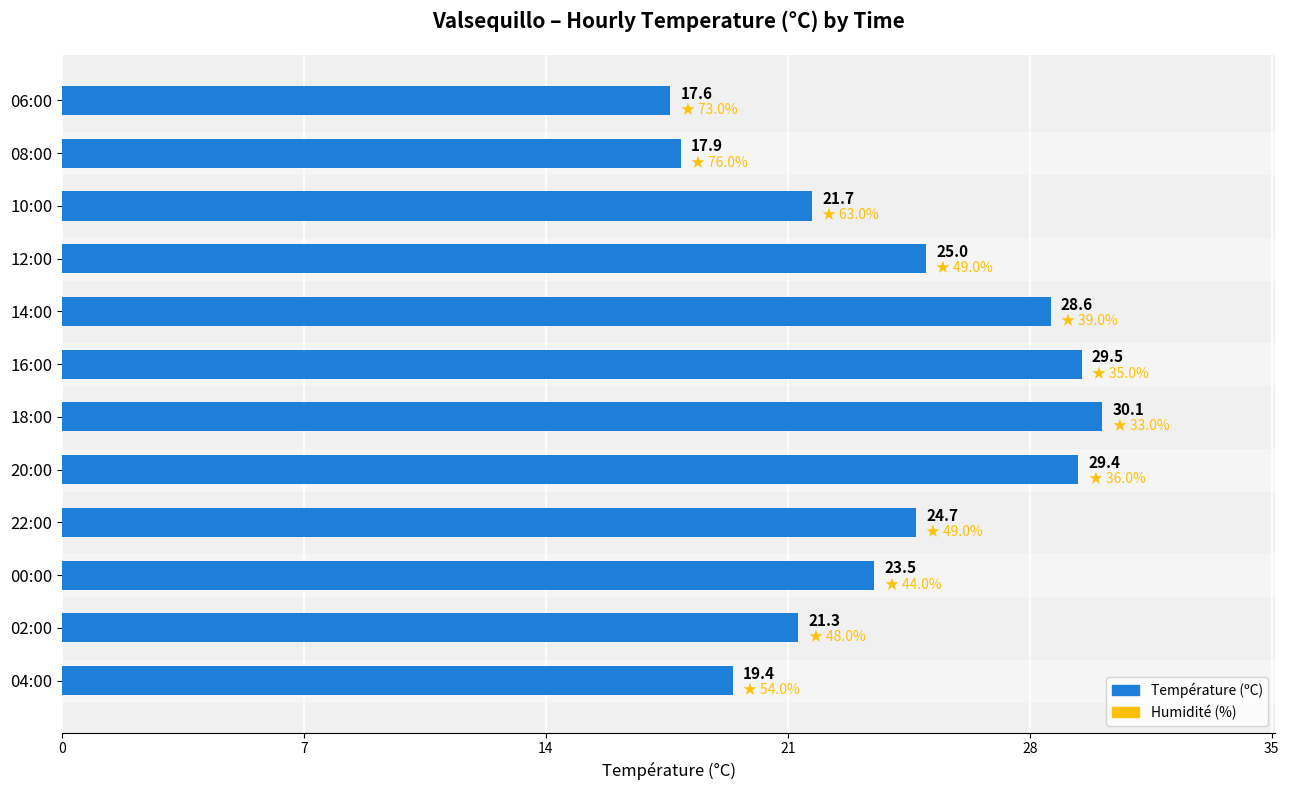

Approximately how many times larger is the value at 04:00 compared to 12:00?

0.8